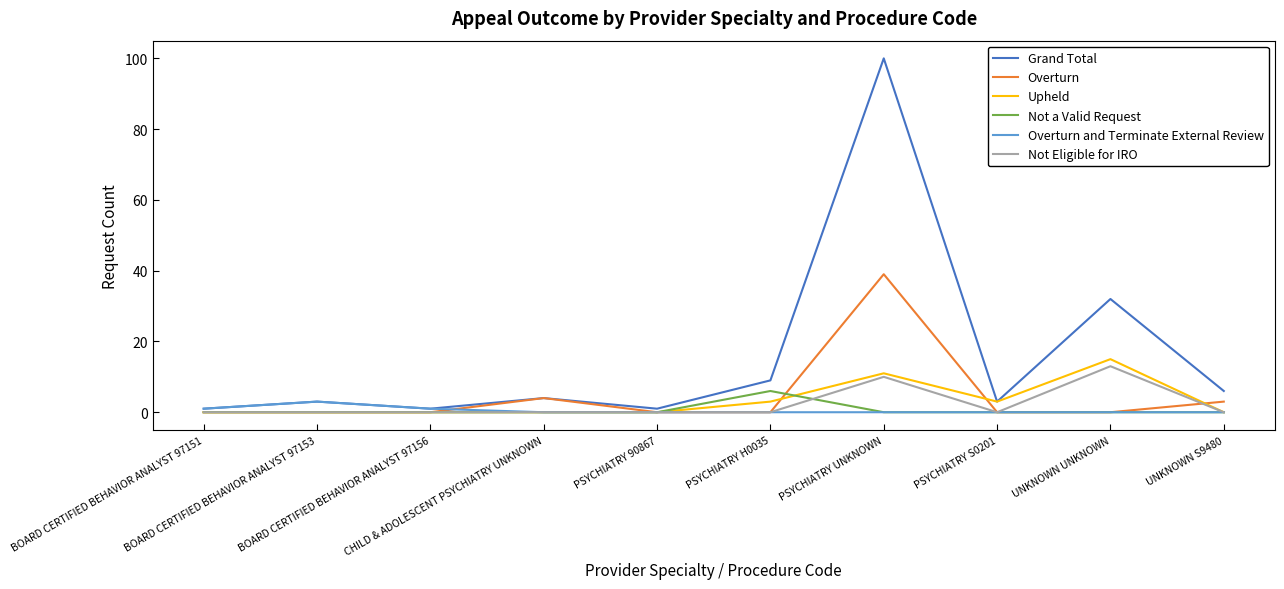

Count the number of data series in this chart.

6